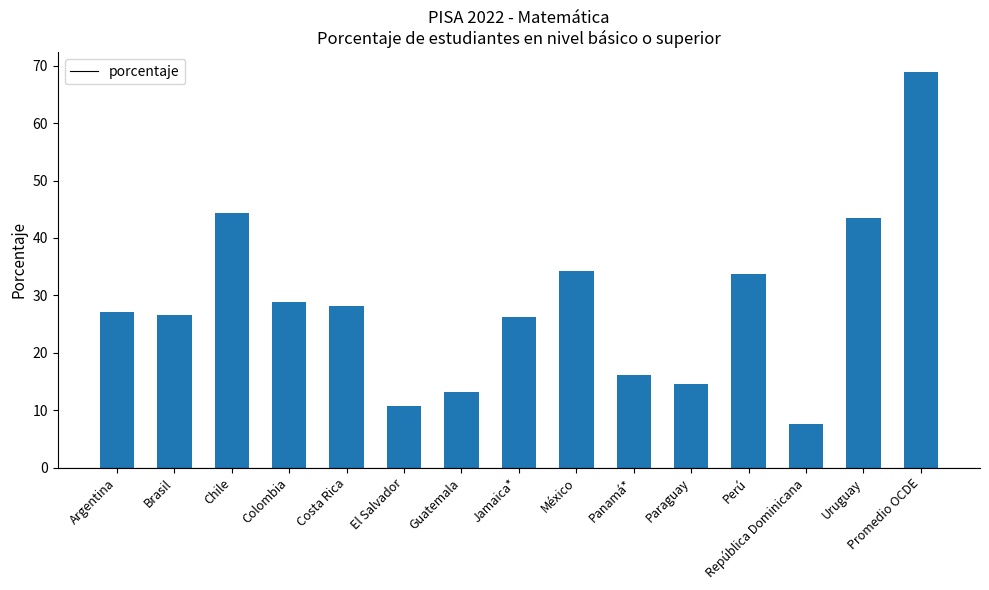

Reading right to left, what are all the values shown in this chart?

Promedio OCDE=68.9	Uruguay=43.5	República Dominicana=7.6	Perú=33.8	Paraguay=14.5	Panamá*=16.1	México=34.2	Jamaica*=26.2	Guatemala=13.1	El Salvador=10.7	Costa Rica=28.2	Colombia=28.8	Chile=44.3	Brasil=26.6	Argentina=27.1